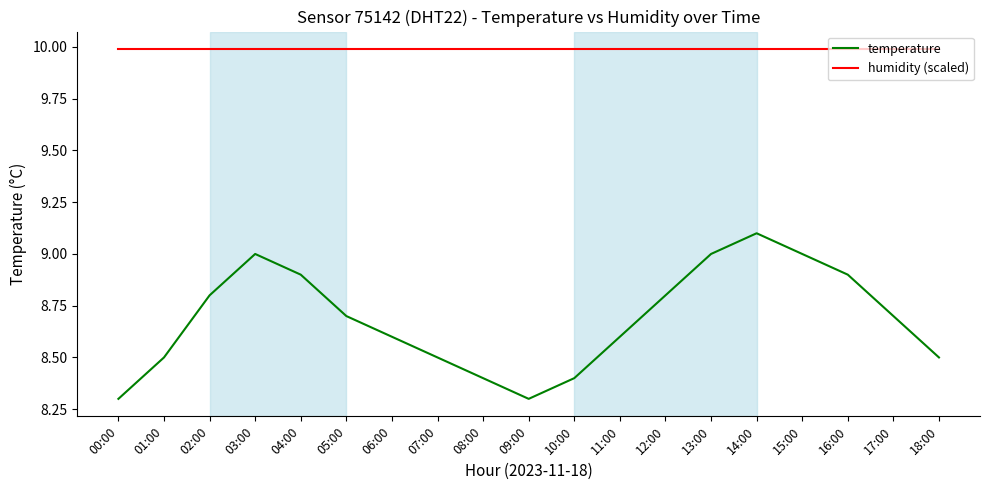

True or false: temperature and humidity (scaled) cross at least once.

False